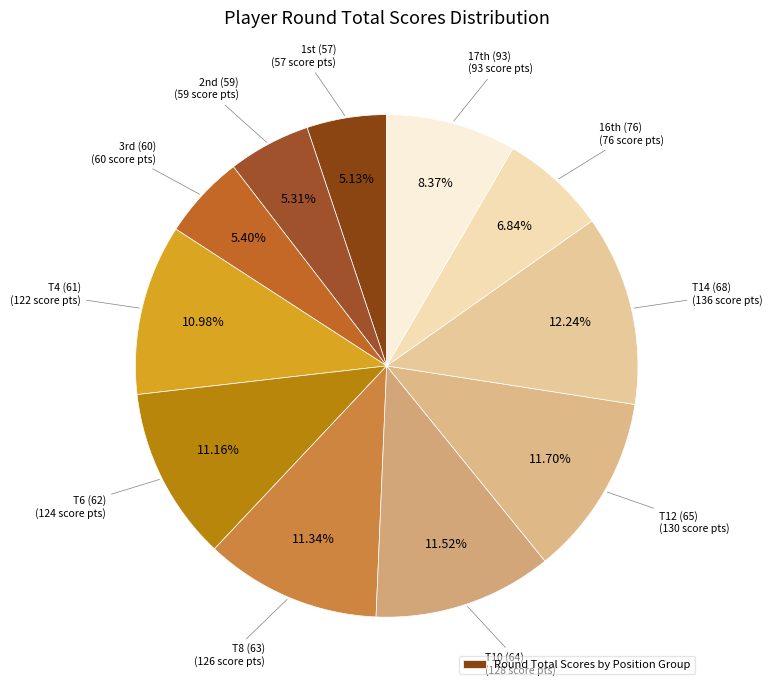

To the nearest percent, what is the difference between the largest and smallest slice percentages?

7%